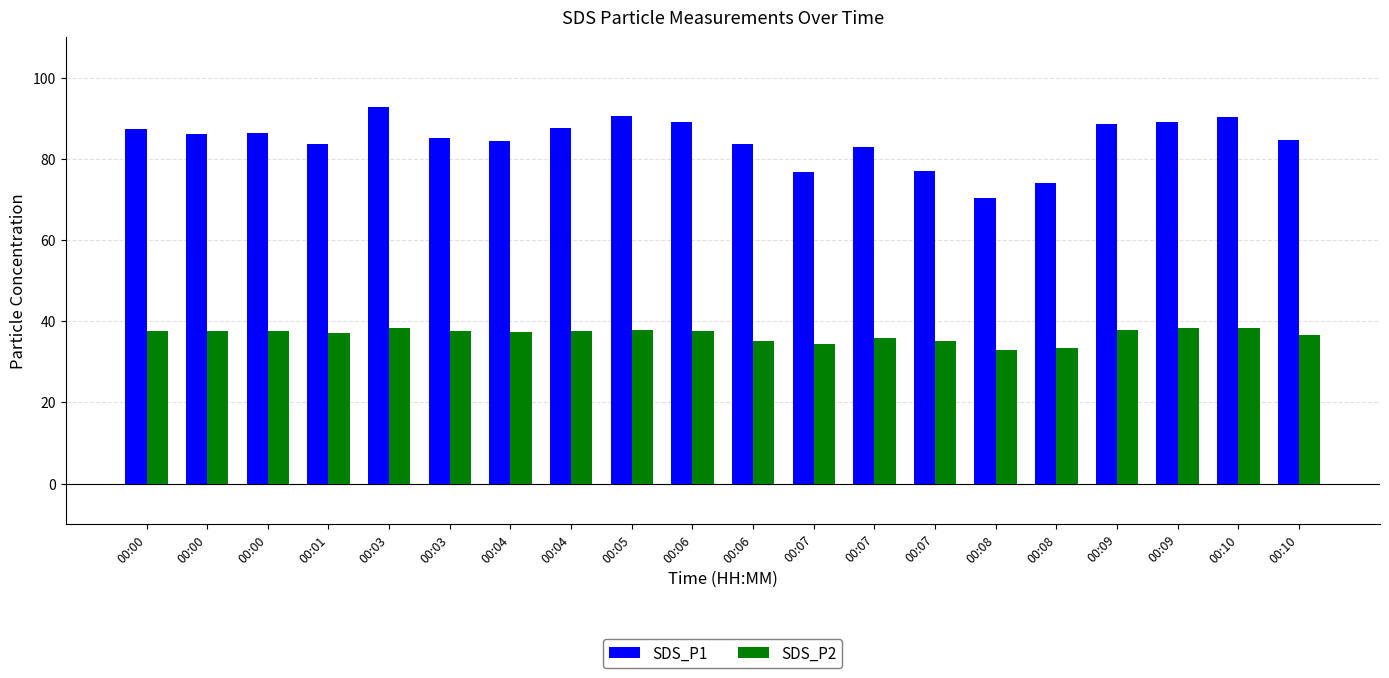

What is the value of the SDS_P2 bar at the 6th from the left?

38.3